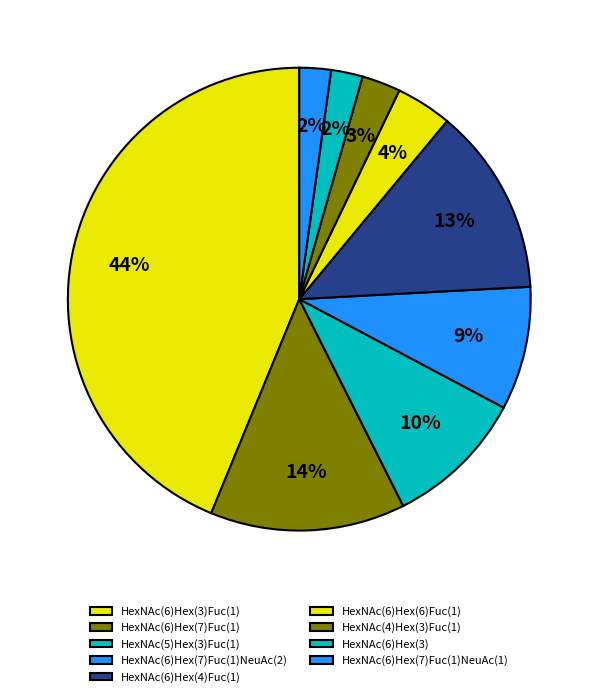

Which slice is the smallest?

HexNAc(6)Hex(3)